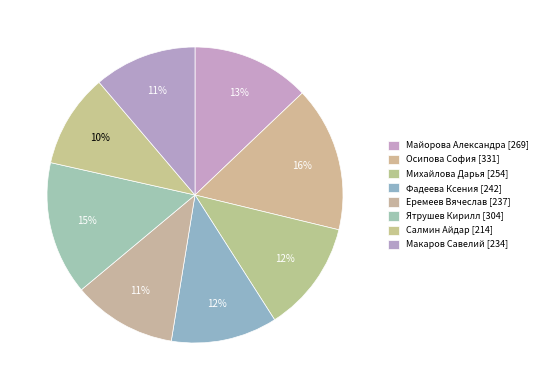

What percentage is the Осипова София slice, to the nearest percent?

16%